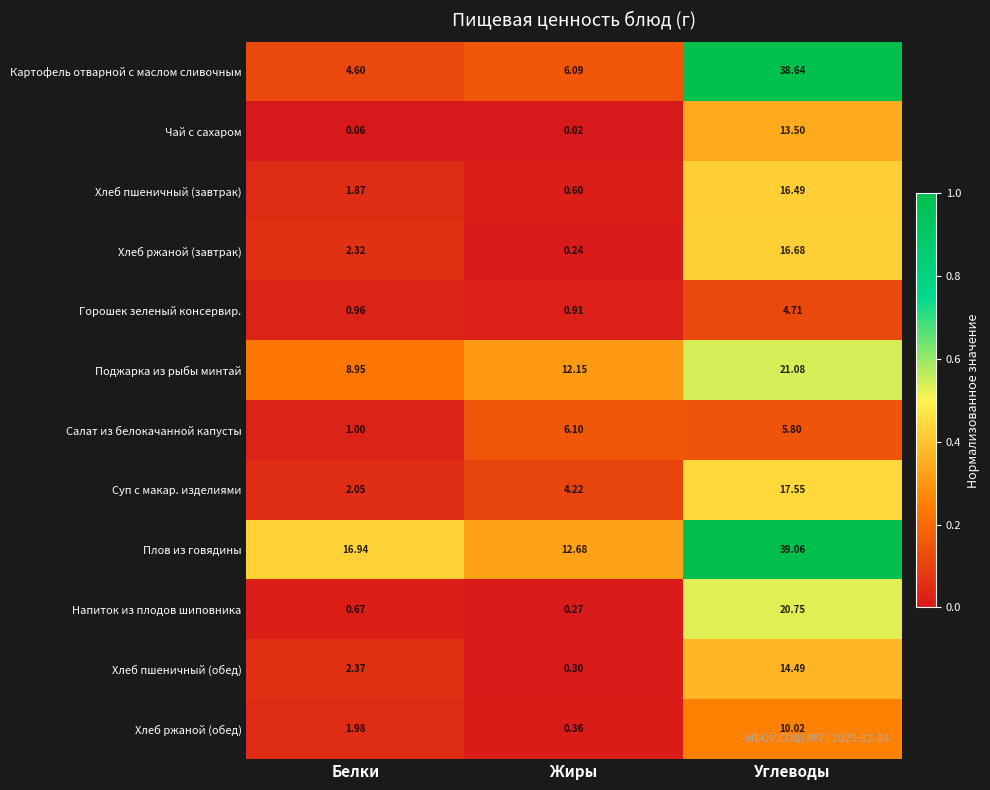

Which category has the highest value across all series?

Углеводы